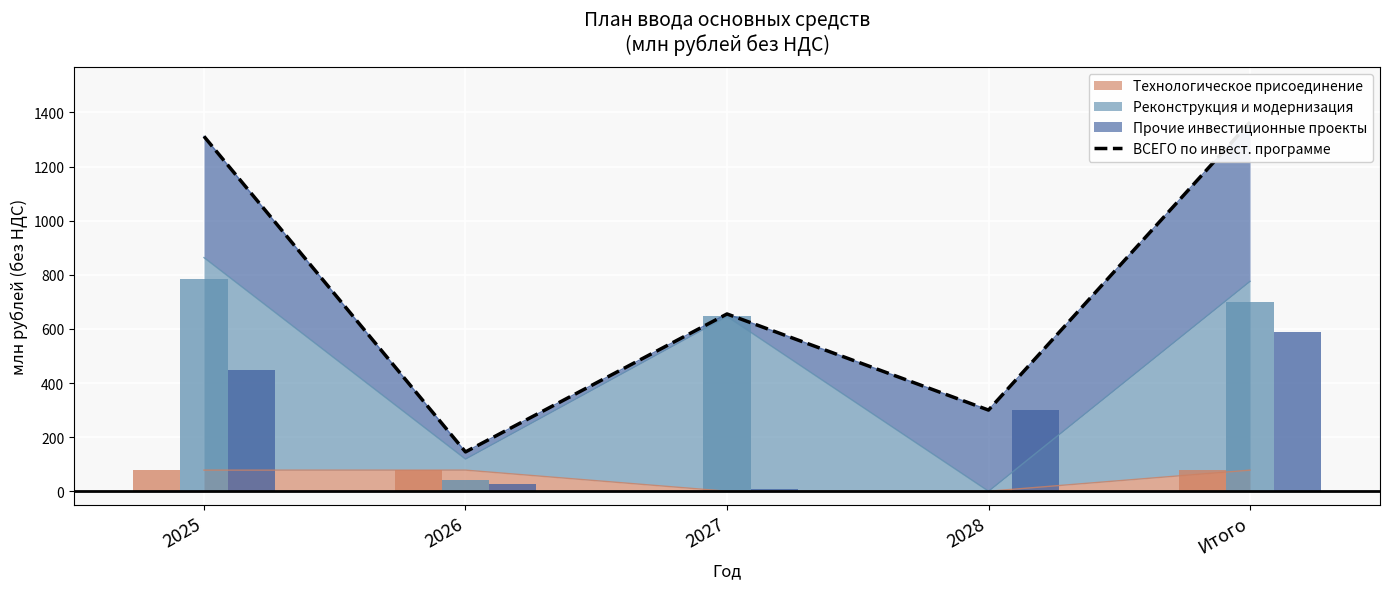

What is the sum of all values?

3776.5